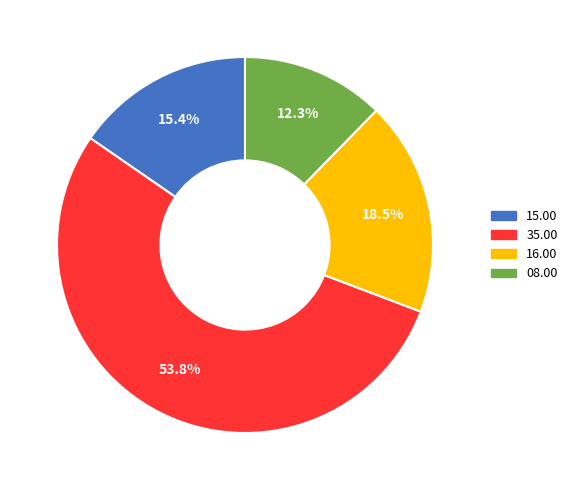

Approximately how many times larger is the value at 35.00 compared to 16.00?

2.9